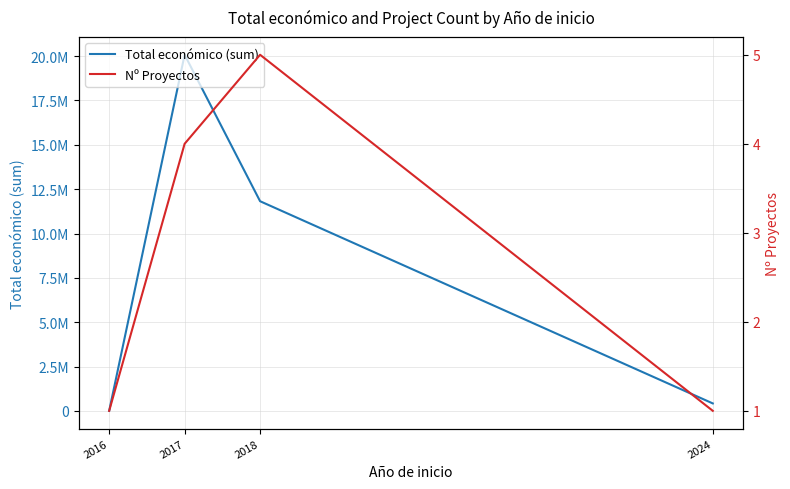

Which series has the largest range (max minus min)?

Total económico (sum)